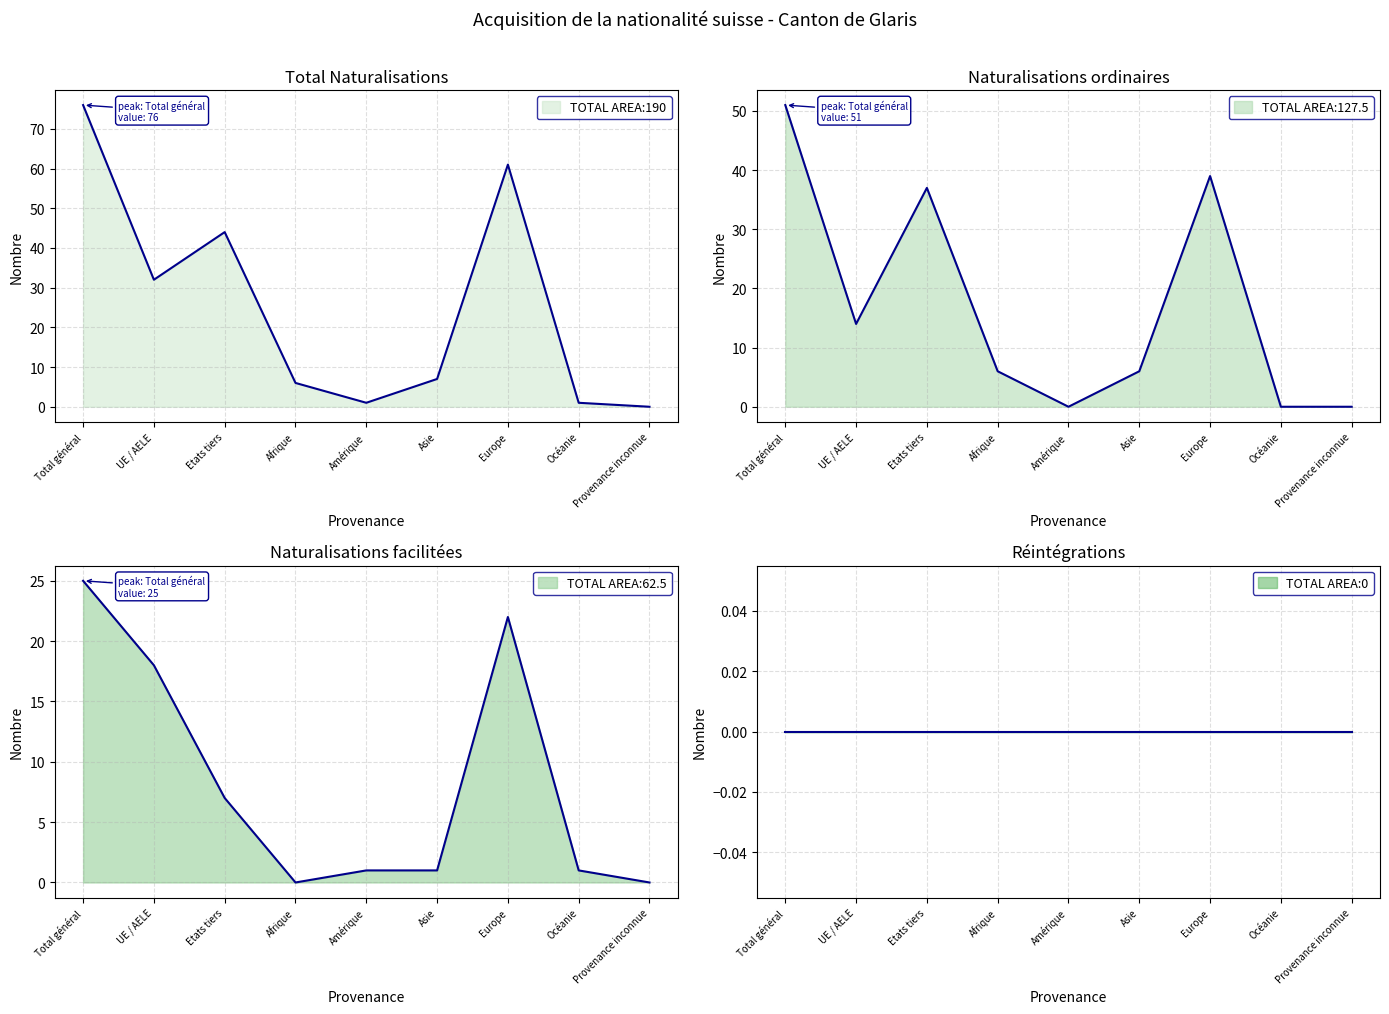

What position from the left is Etats tiers?

3